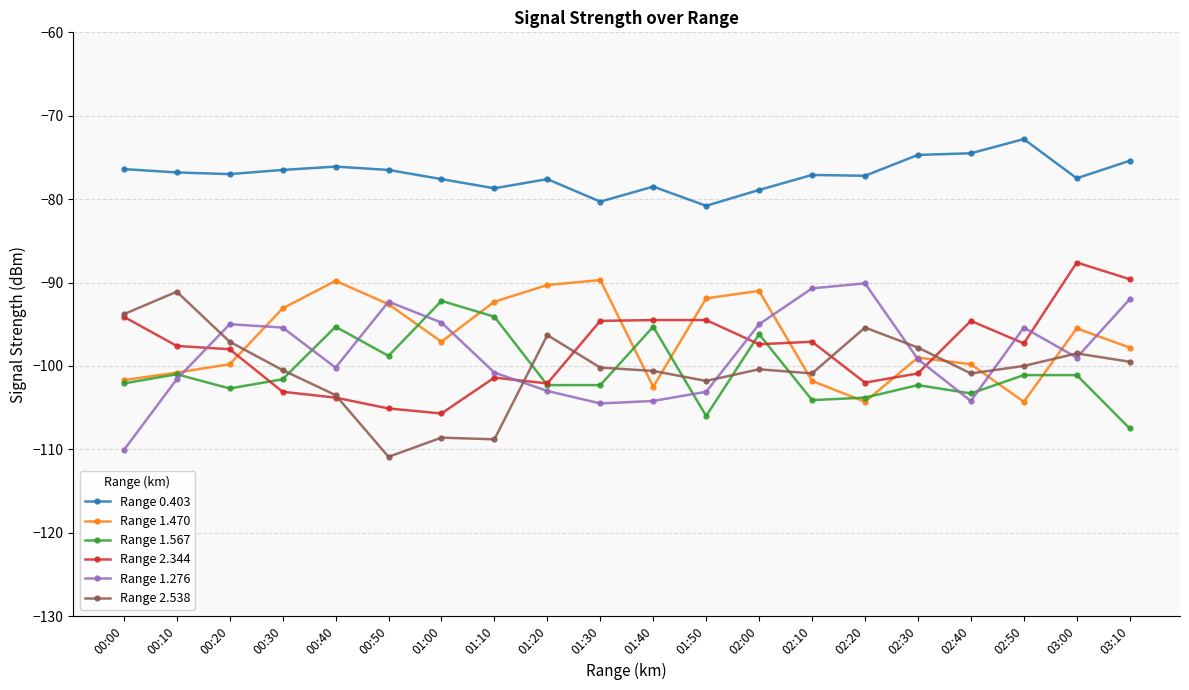

Does the chart display data point markers on the line(s)?

Yes